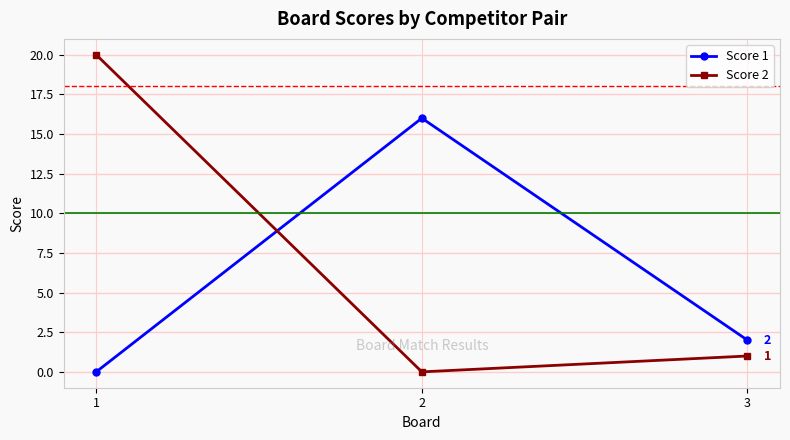

Count the number of data series in this chart.

2